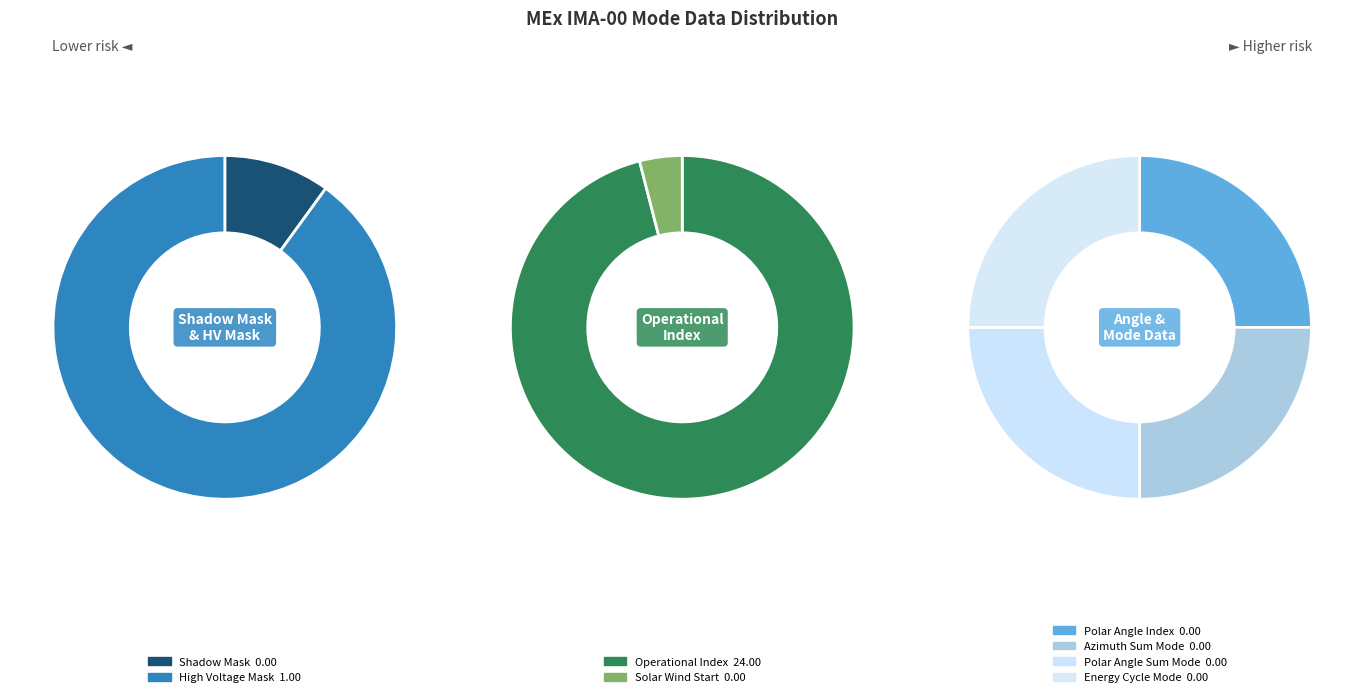

Is it true that Shadow Mask is 1% of the pie?

False